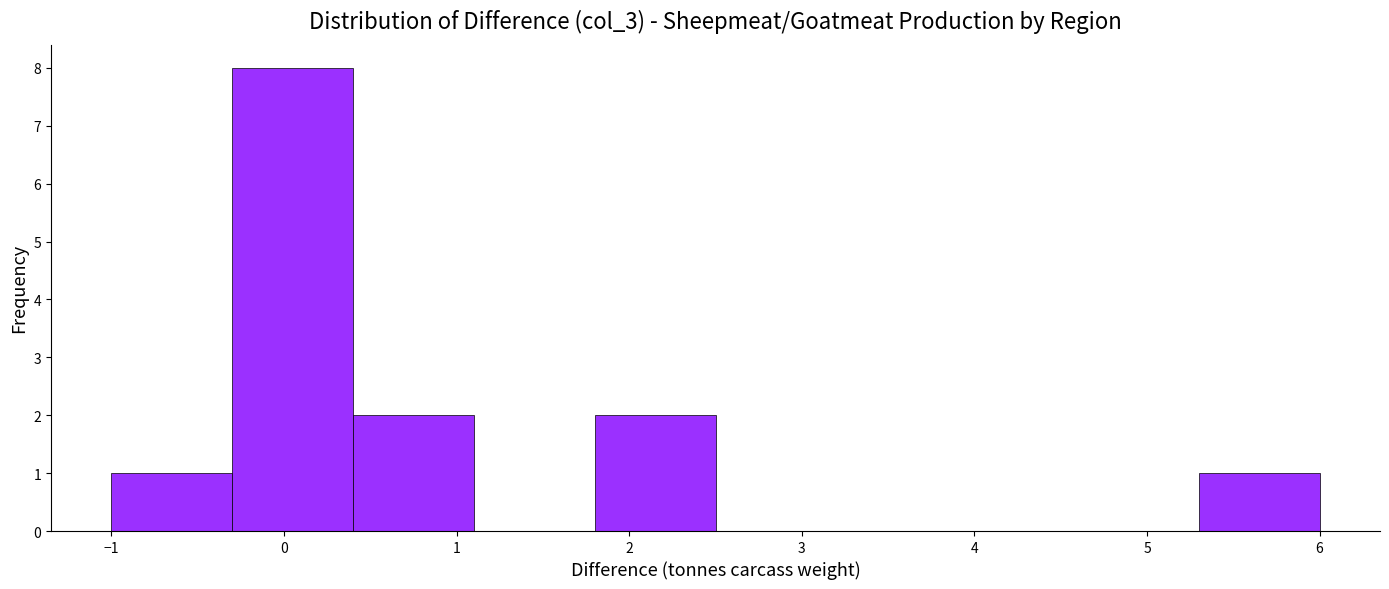

Which range on the x-axis has the tallest bar?

-0.3 to 0.4